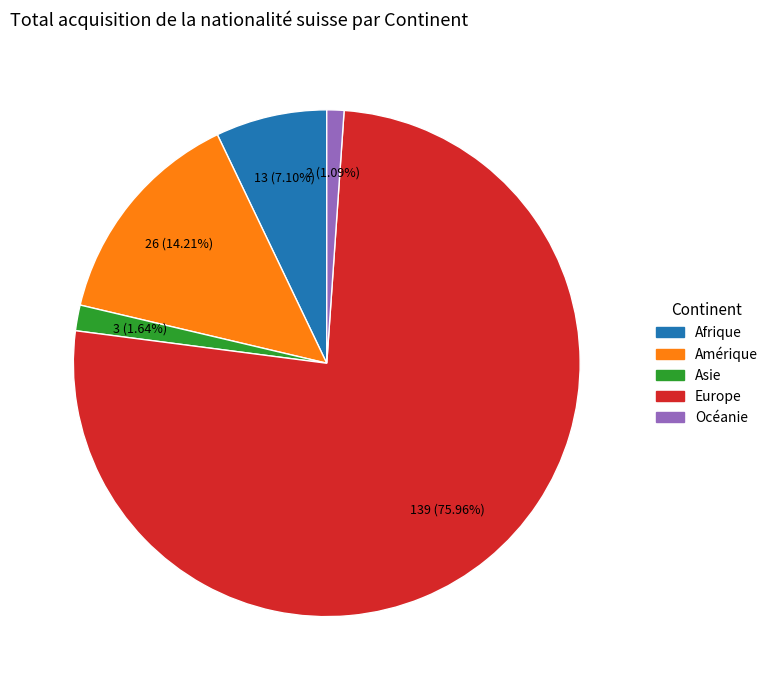

What percentage do Afrique and Asie together represent?

8.7%